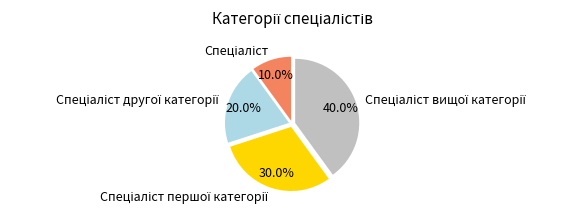

Is there any slice that represents more than half of the pie?

No